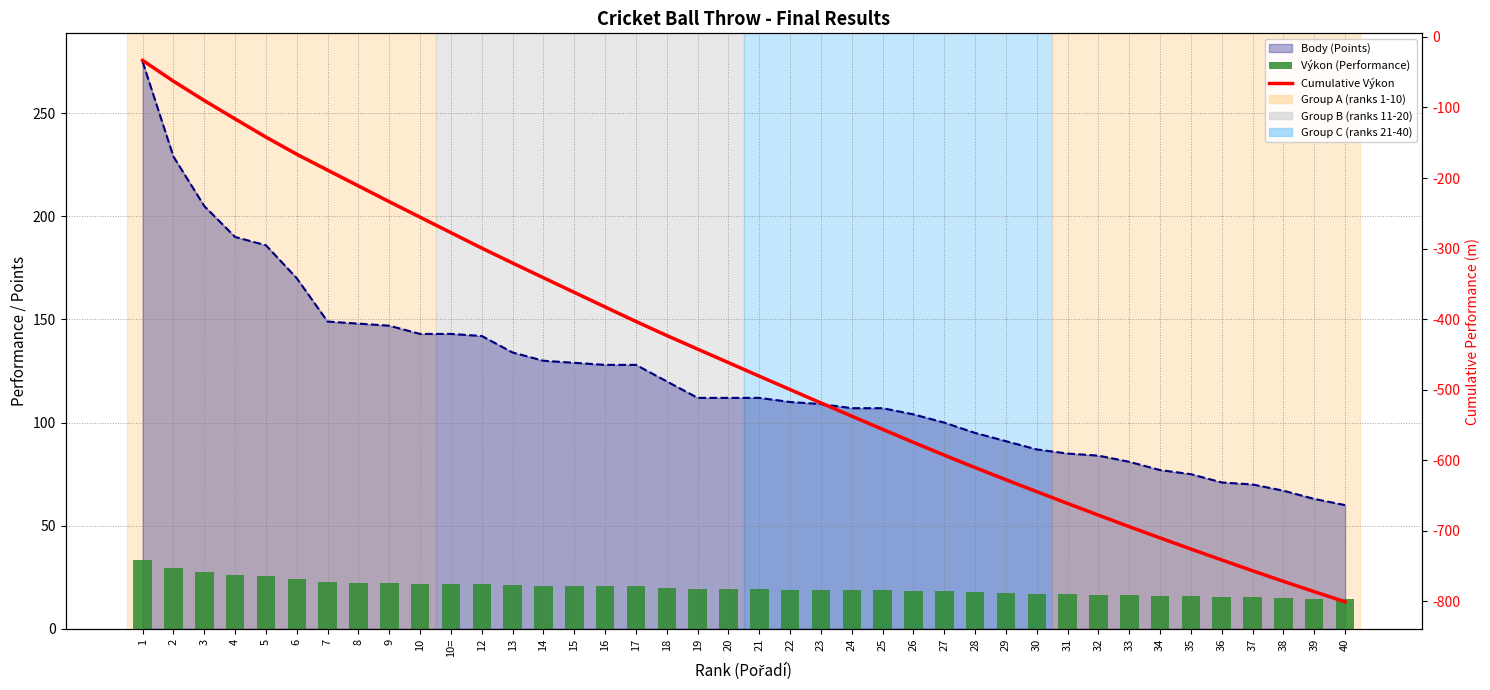

Is it true that Výkon (Performance) equals 21.9 at 10?

True